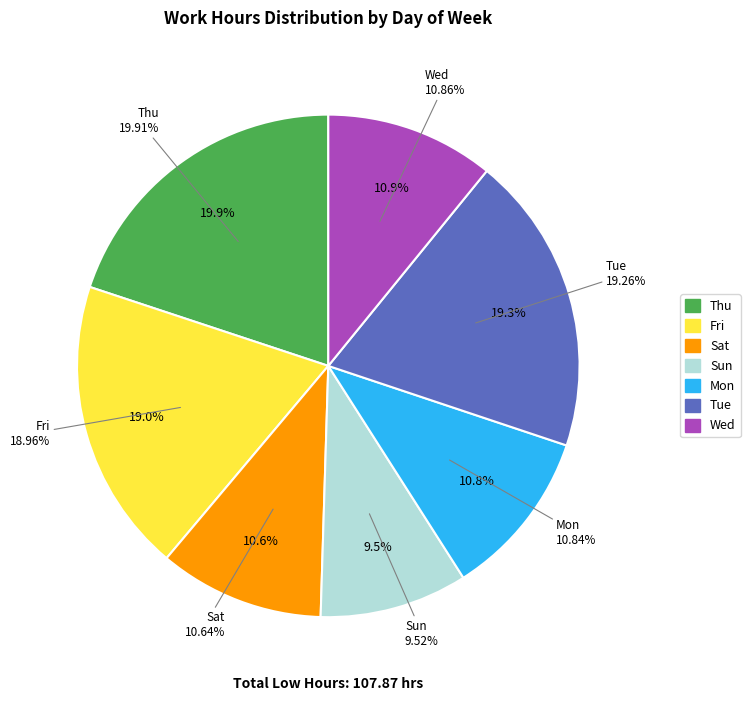

Does Sat represent more than half of the total?

No